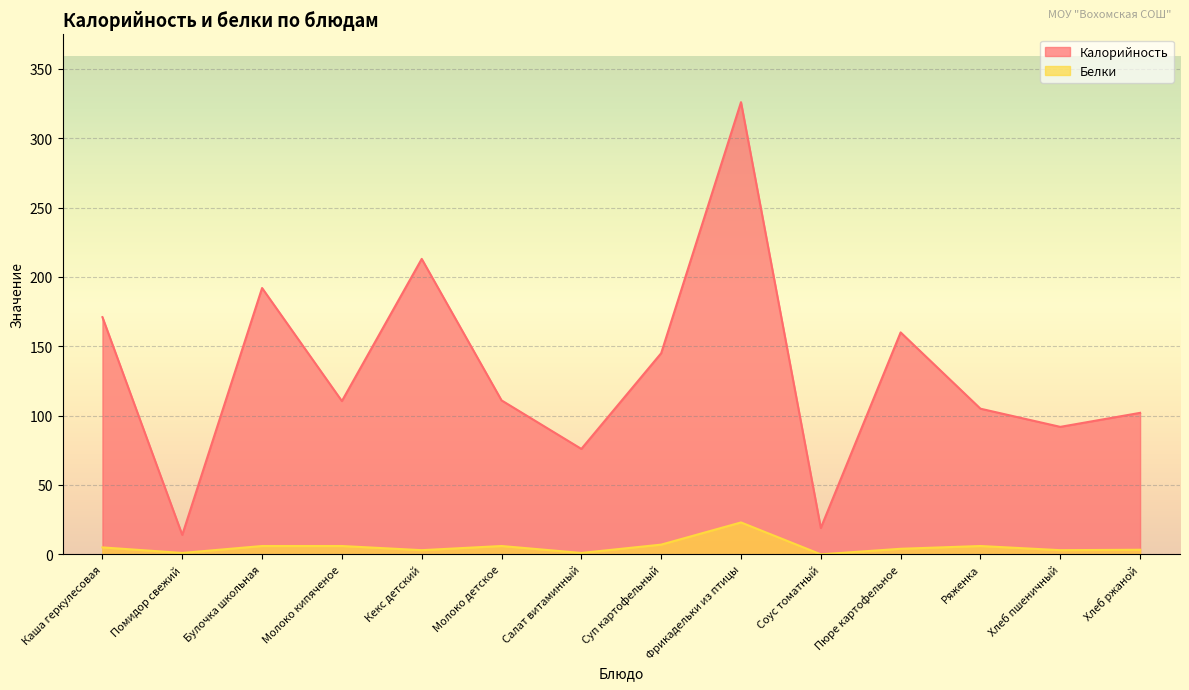

What is the sum of all Белки values?

74.3